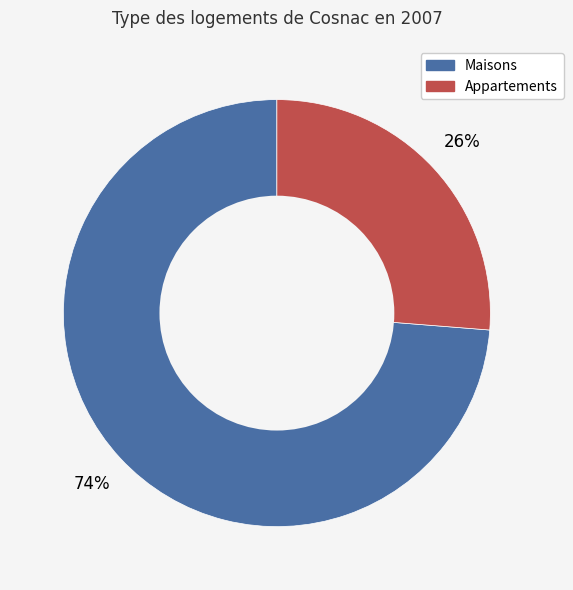

Which category has the smallest portion of the pie?

Appartements